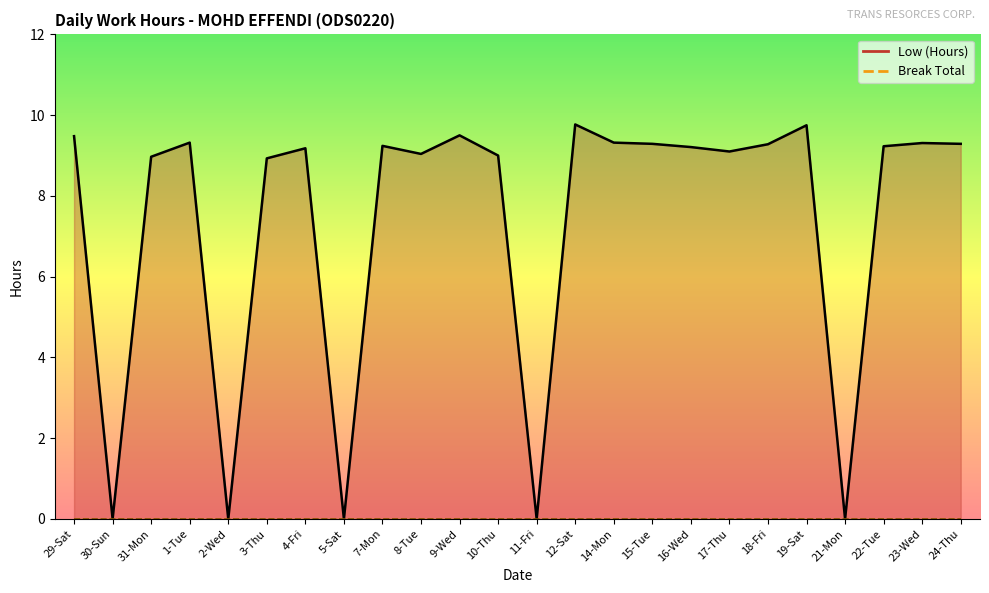

Approximately how many times larger is the value at 1-Tue compared to 4-Fri?

1.0